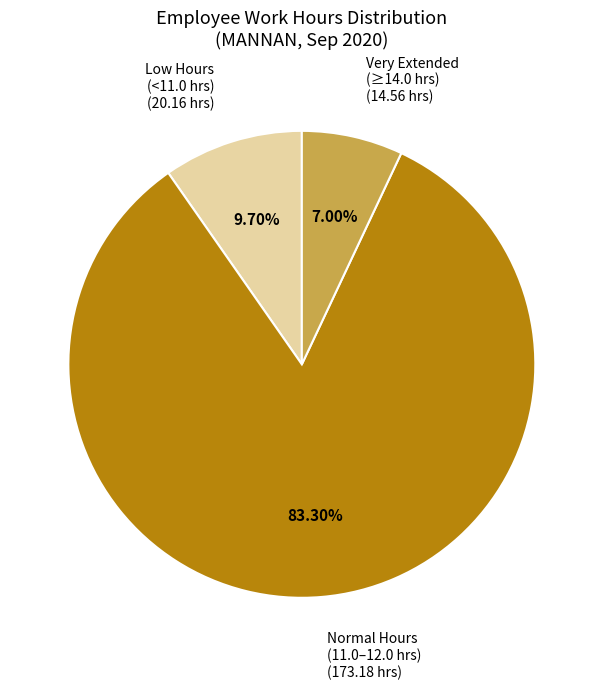

Rank the categories by value from lowest to highest.

Very Extended (≥14.0 hrs) (14.56 hrs), Low Hours (<11.0 hrs) (20.16 hrs), Normal Hours (11.0–12.0 hrs) (173.18 hrs)